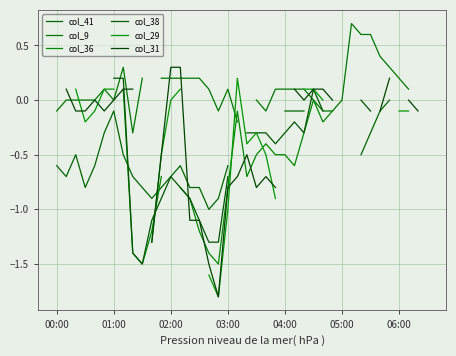

How many interior local valleys does the col_31 series have?

4